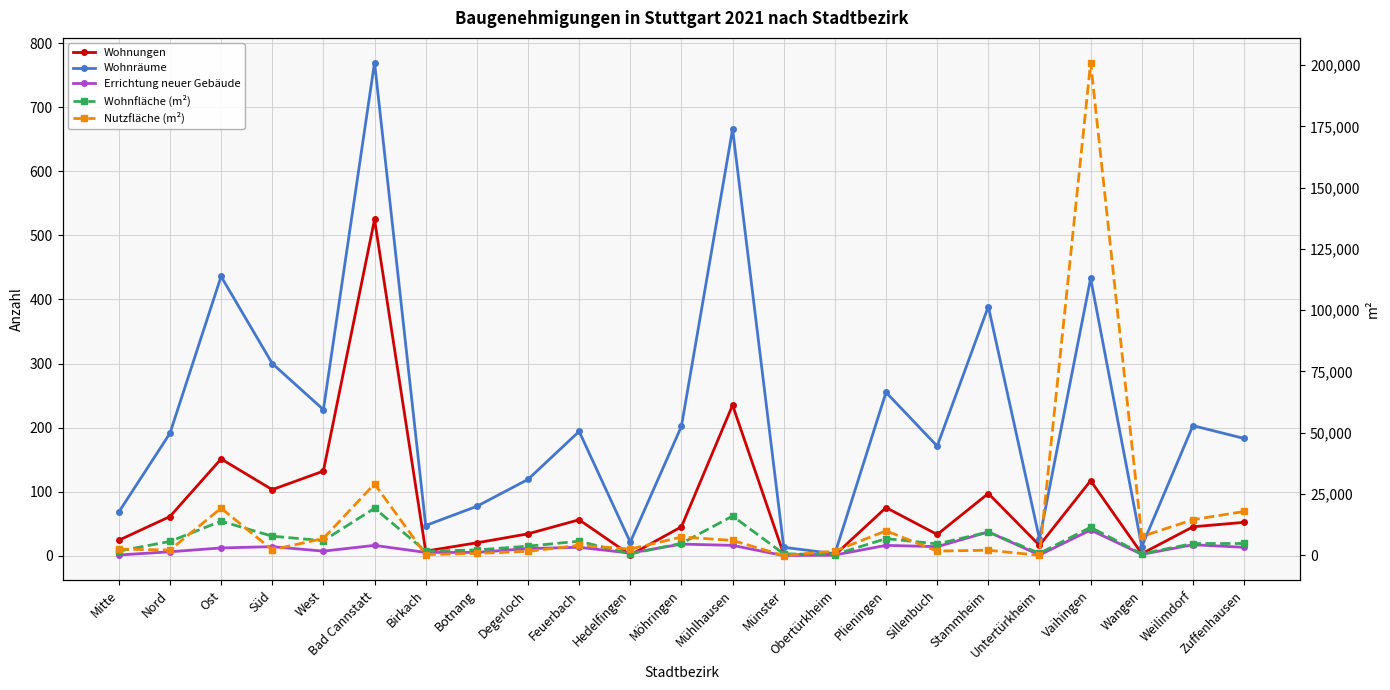

How many categories are shown in the chart?

23